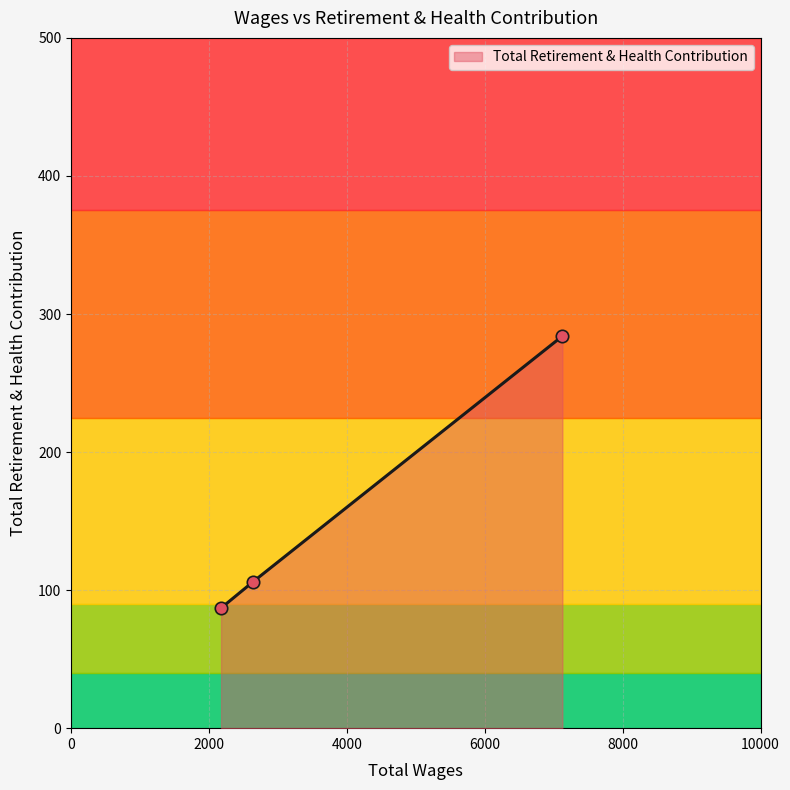

What is the minimum value shown in the chart?

87